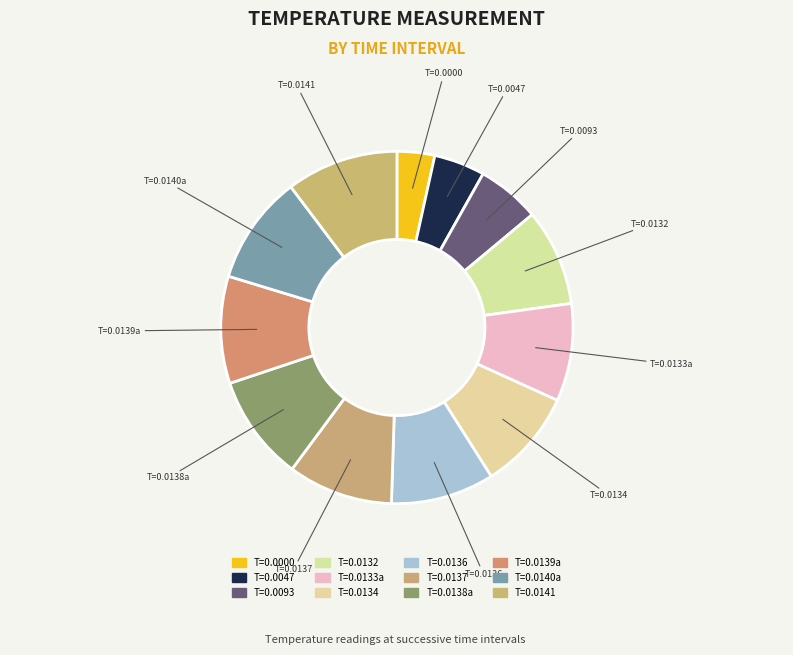

Rank the categories by value from lowest to highest.

0.0, 0.004663659725338221, 0.009323660284280777, 0.013234017416834831, 0.013322313316166401, 0.013416378758847713, 0.01360244583338499, 0.013695376925170422, 0.01378933247178793, 0.013881632126867771, 0.013974581845104694, 0.014068425633013248